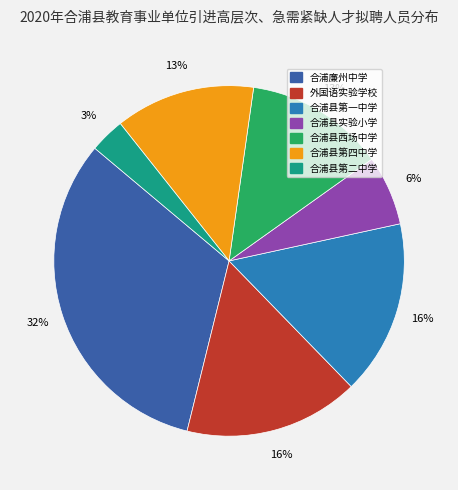

Does 合浦廉州中学 account for over 50% of the chart?

No